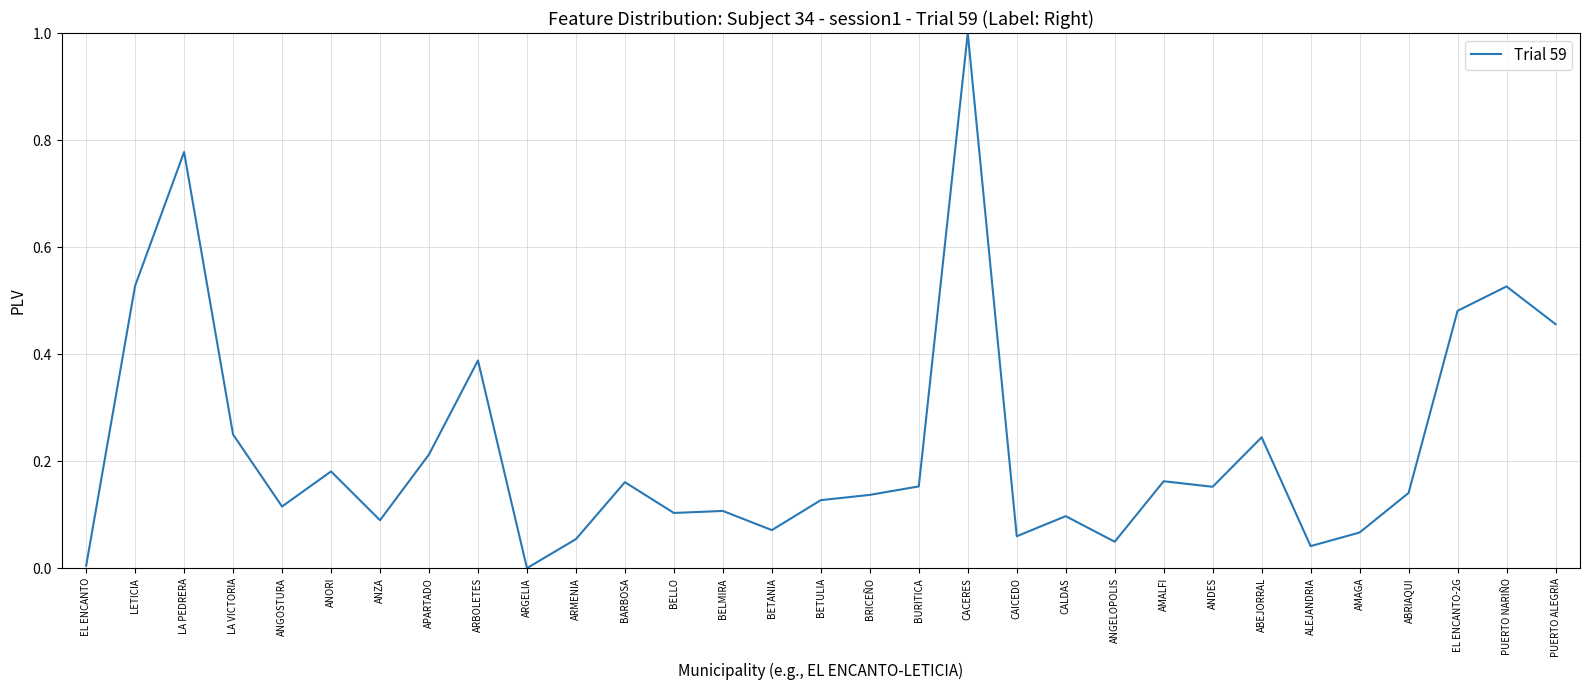

What position from the right is ANORI?

26